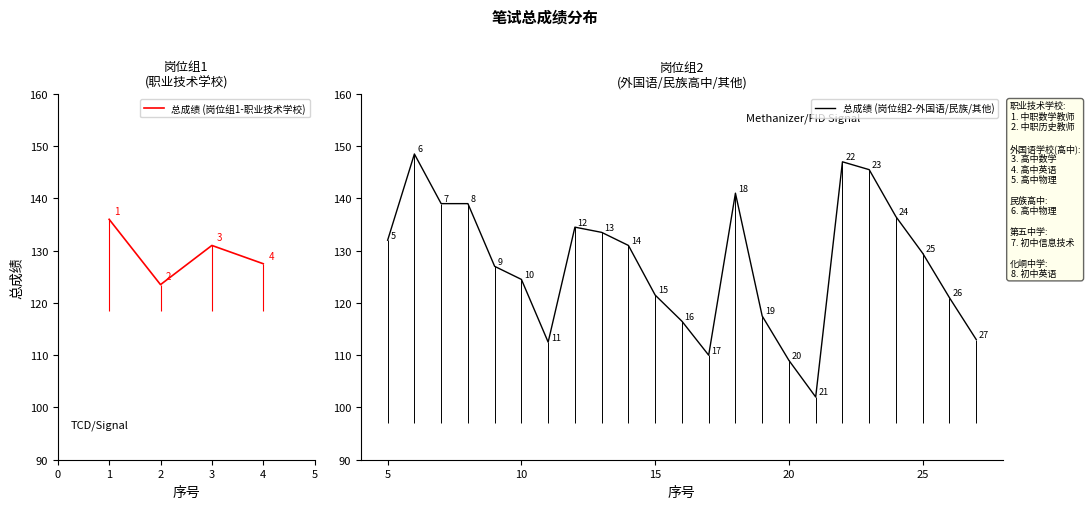

True or false: 总成绩 has more than 1 interior local peaks.

True